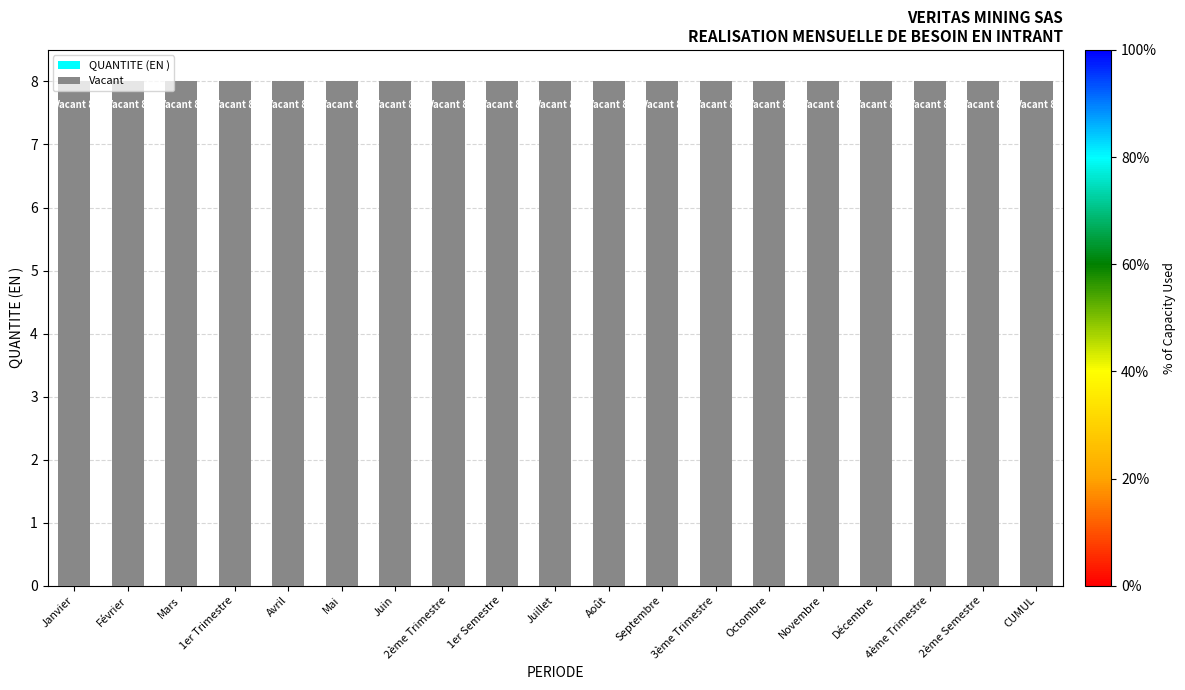

Between Octombre and Mai, which is larger?

Octombre